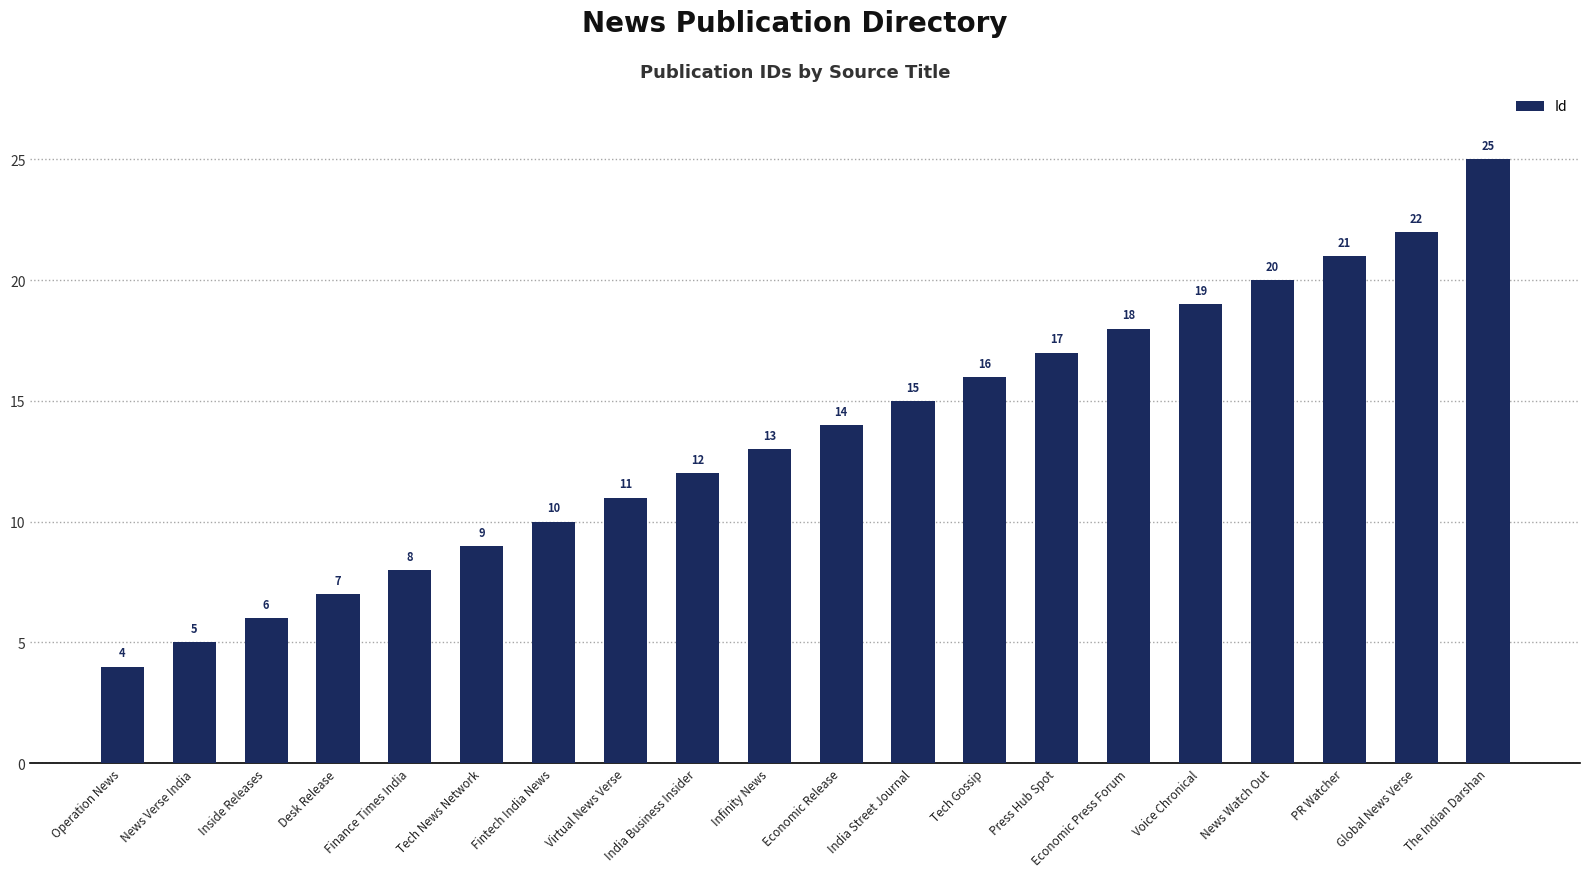

Which has a higher value, Tech Gossip or Desk Release?

Tech Gossip